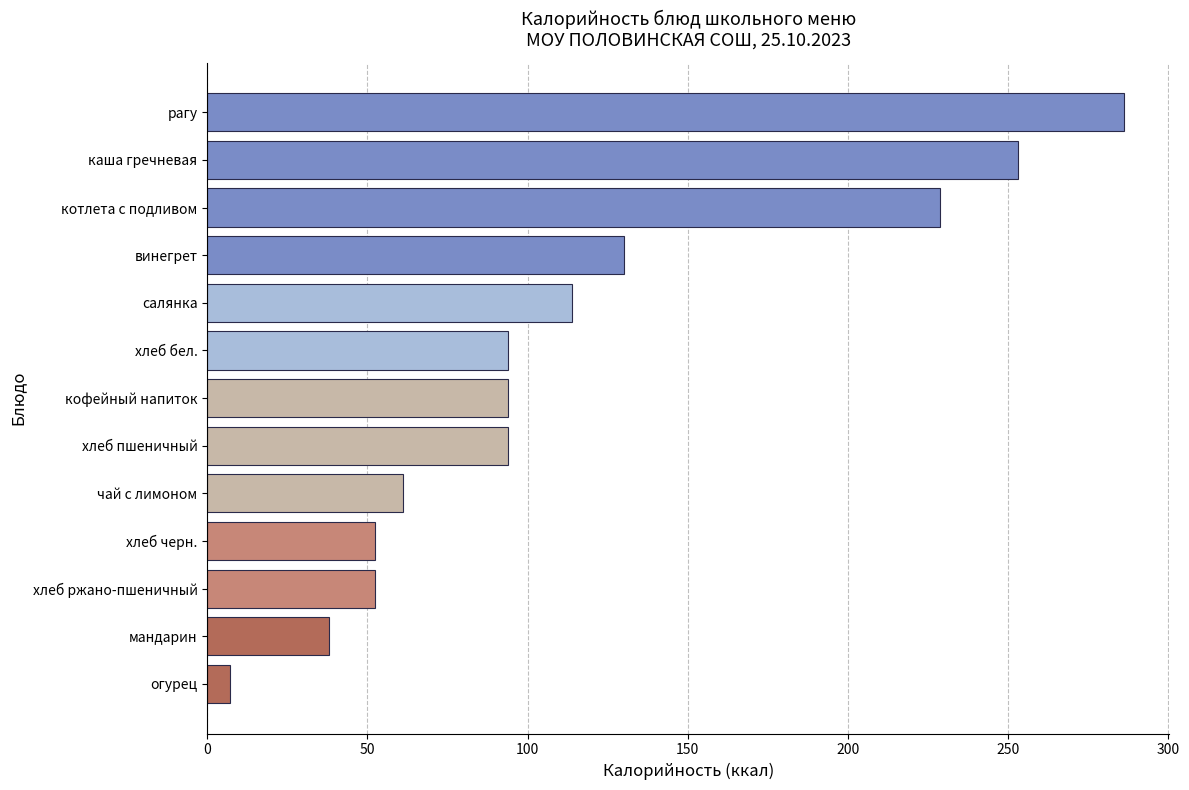

Reading bottom to top, extract all data points from this chart.

7.0	38.0	52.2	52.2	61.0	94.0	94.0	94.0	113.8	130.0	228.8	253.1	286.0